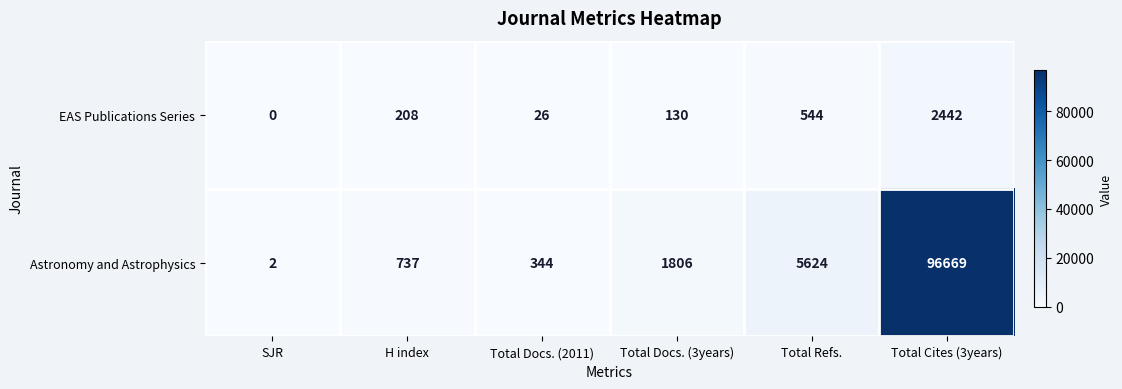

How many series are shown in this chart?

2